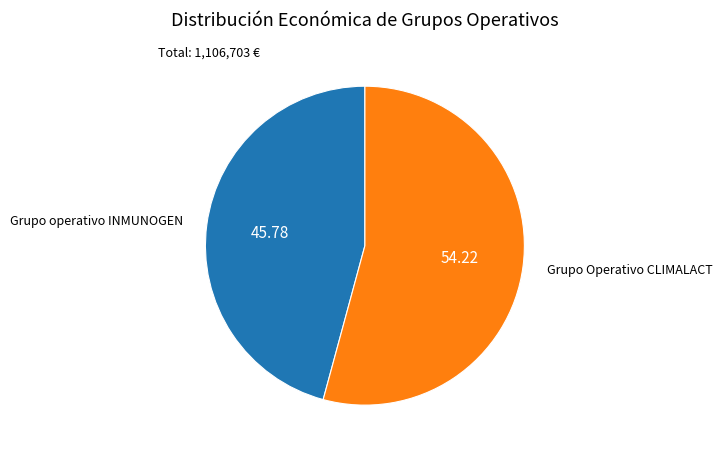

Is there a majority slice in this chart?

Yes